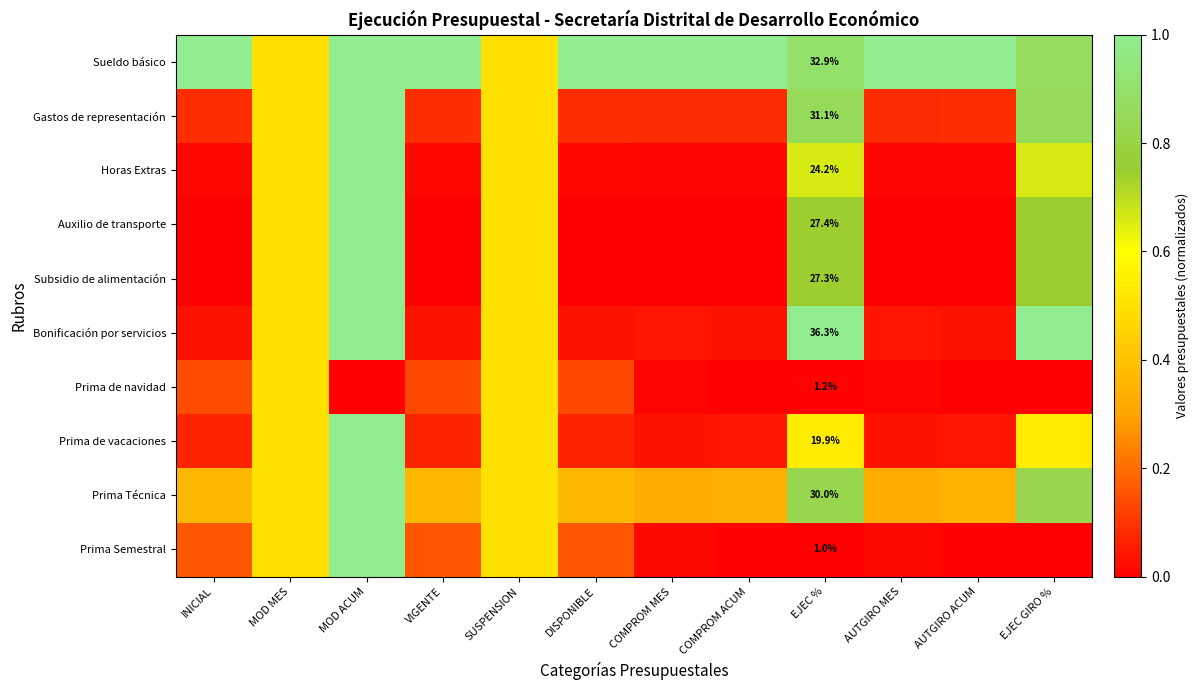

Rank the series at EJEC % from lowest to highest value.

Prima Semestral, Prima de navidad, Prima de vacaciones, Horas Extras, Subsidio de alimentación, Auxilio de transporte, Prima Técnica, Gastos de representación, Sueldo básico, Bonificación por servicios